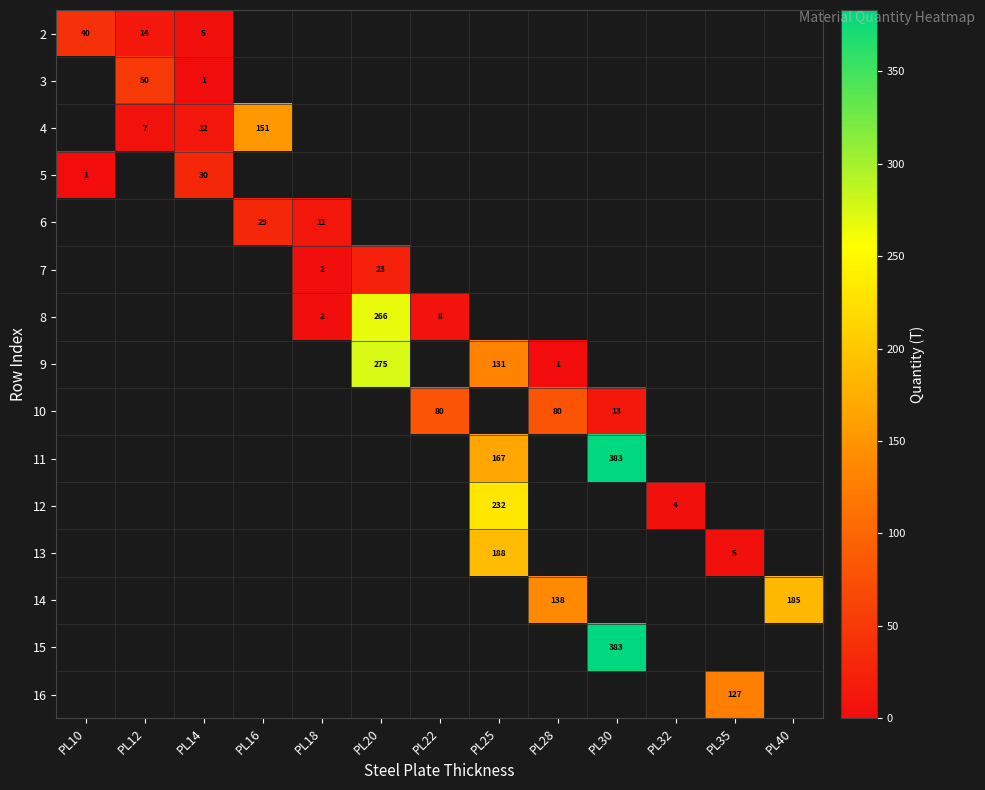

Which category has the highest value across all series?

PL30